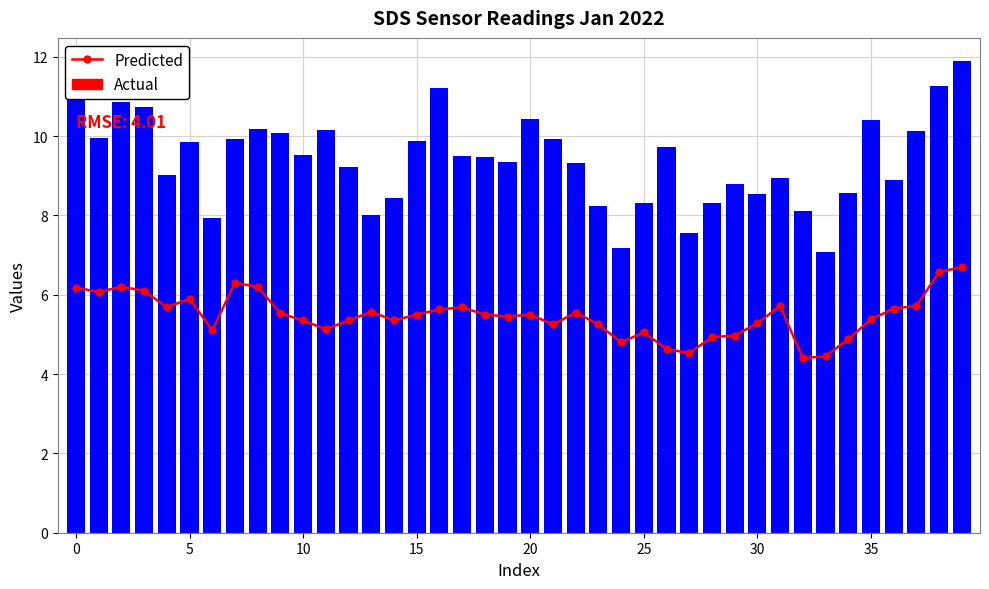

The Actual series shows 8.3 at 25. True or false?

True